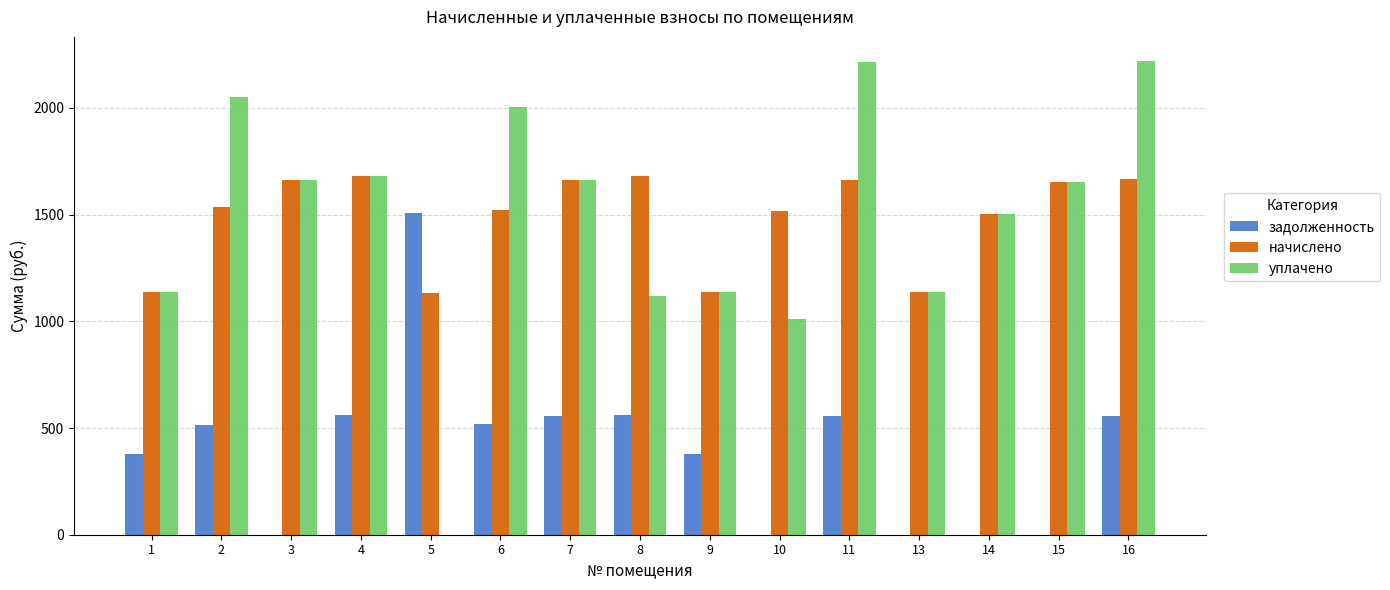

How many groups of bars are there?

15